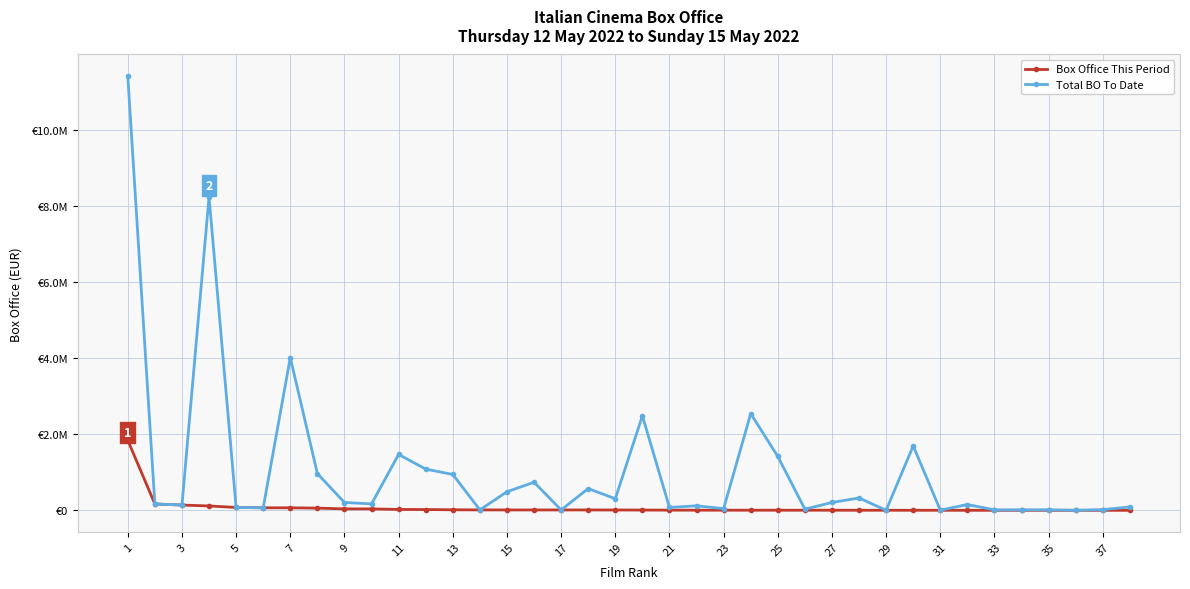

At how many categories does at least one series exceed 8138265?

2